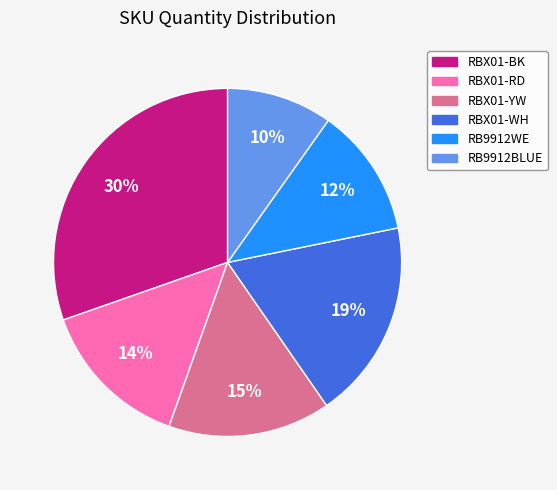

What is the largest slice in the pie chart?

RBX01-BK